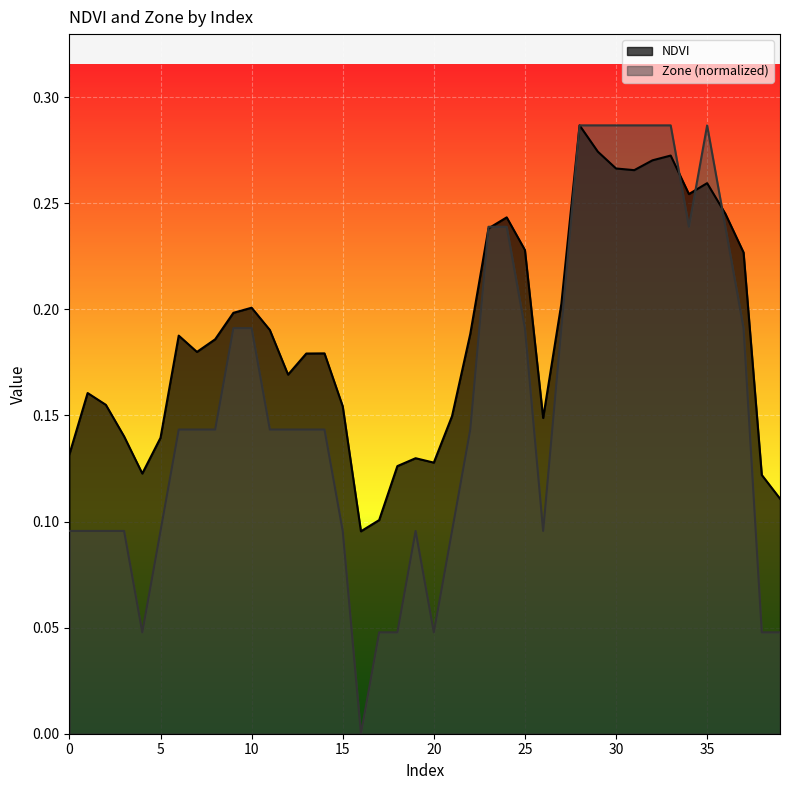

The Zone series shows 0.3 at 28. True or false?

True